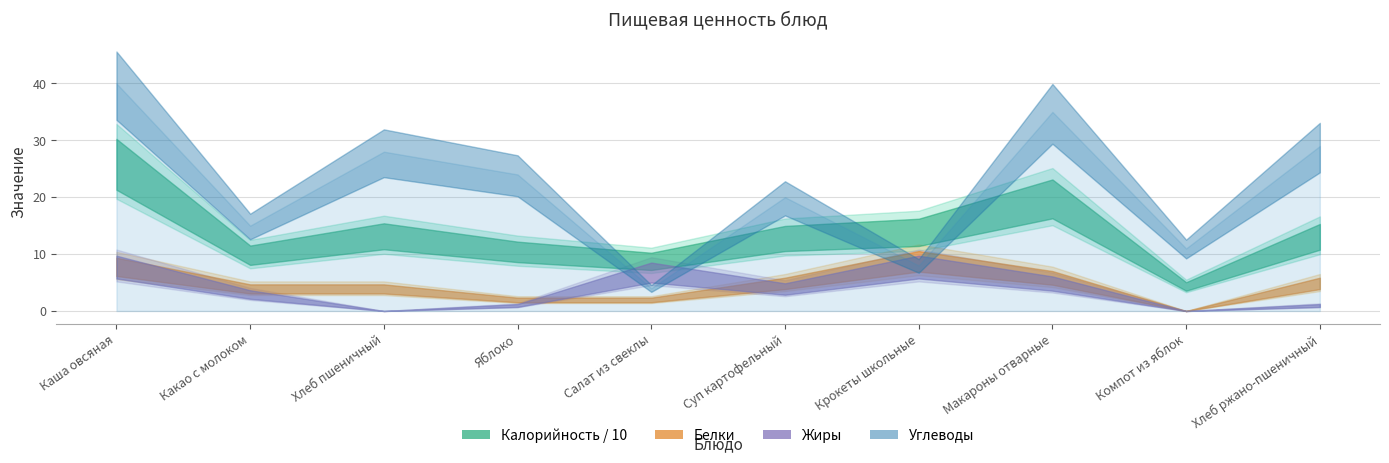

Is the value of Углеводы at Макароны отварные greater than the value of Жиры at Суп картофельный?

Yes